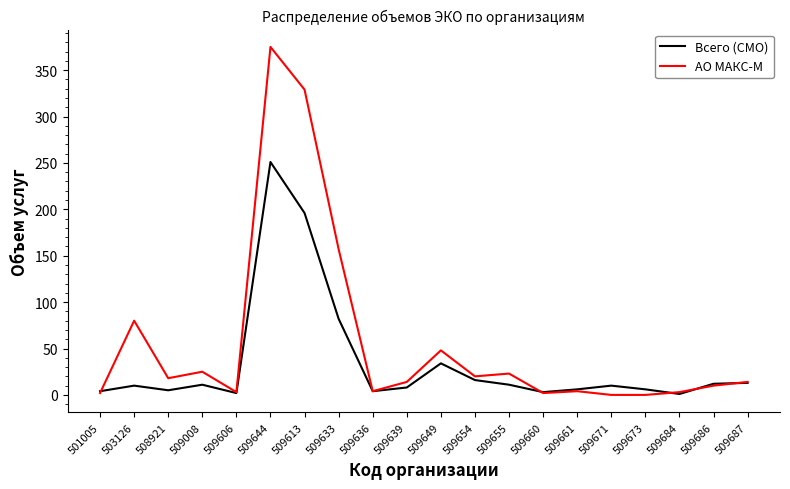

Rank the series by their maximum value, from highest to lowest.

АО МАКС-М, Всего (СМО)